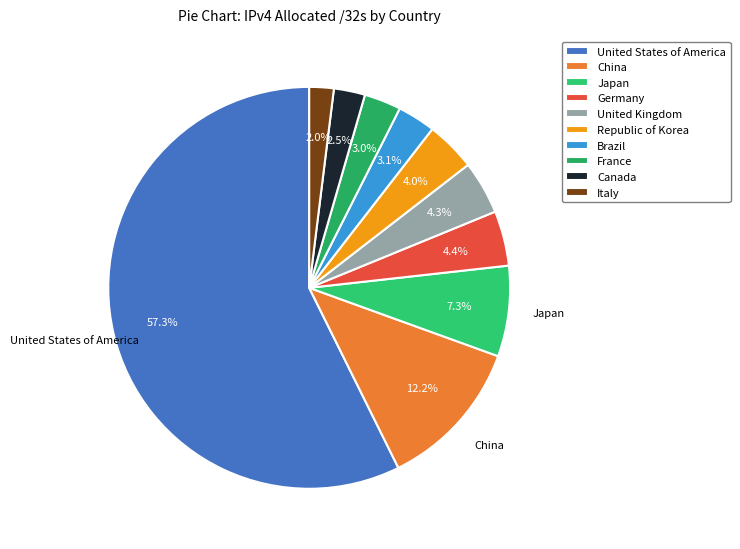

Count the number of slices in the pie.

10